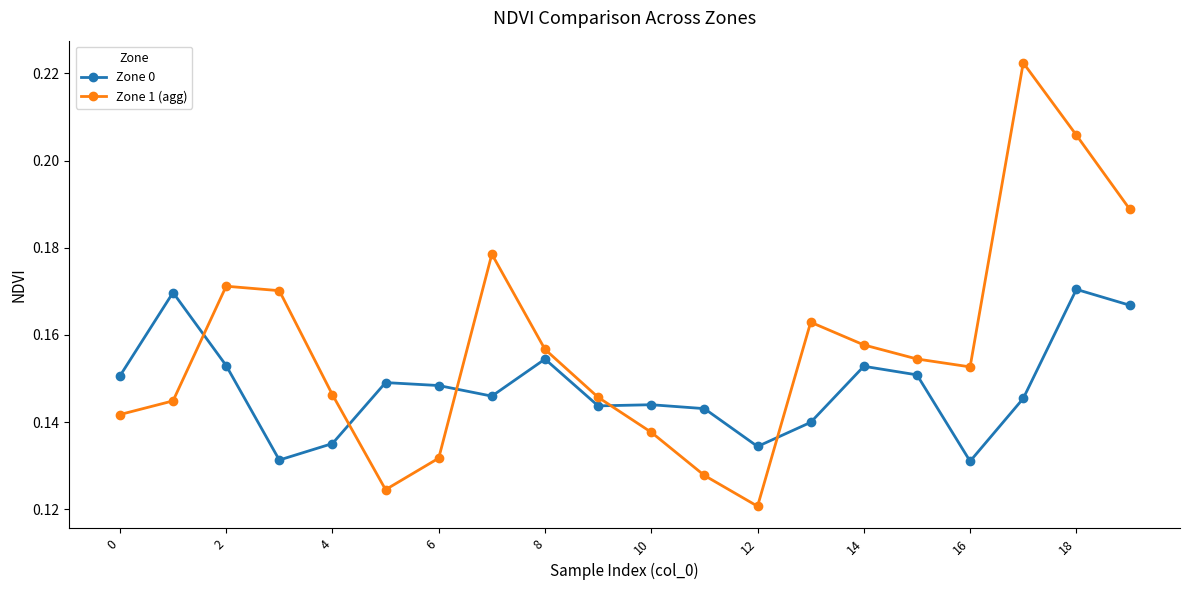

Which series ends up on top after the final intersection of Zone 0 and Zone 1 (agg)?

Zone 1 (agg)